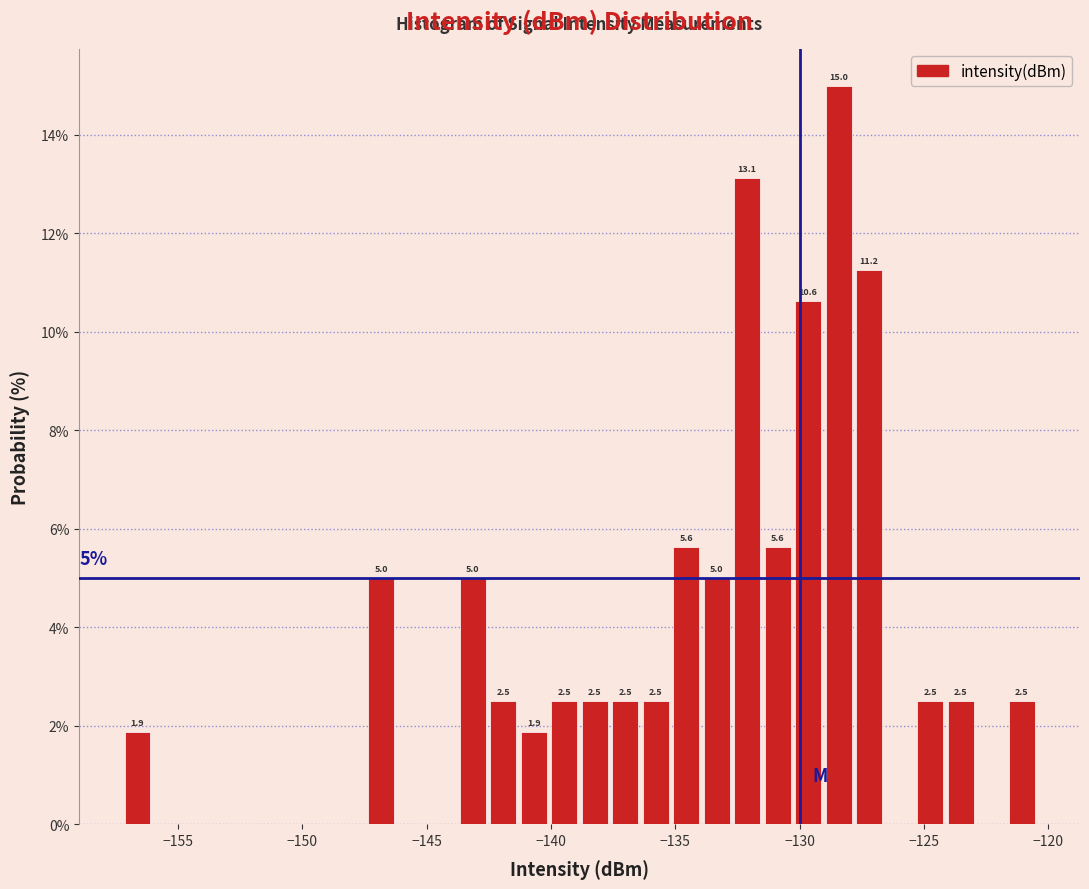

Read against the x-axis, roughly where is the centre of the tallest bar?

-128.5